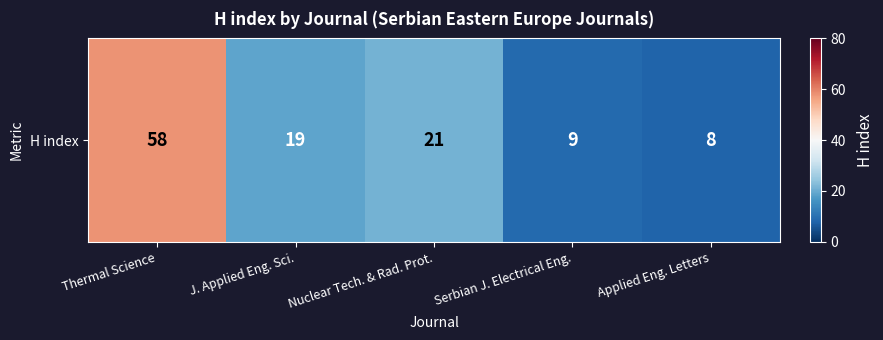

What is the difference between the maximum and minimum values?

50